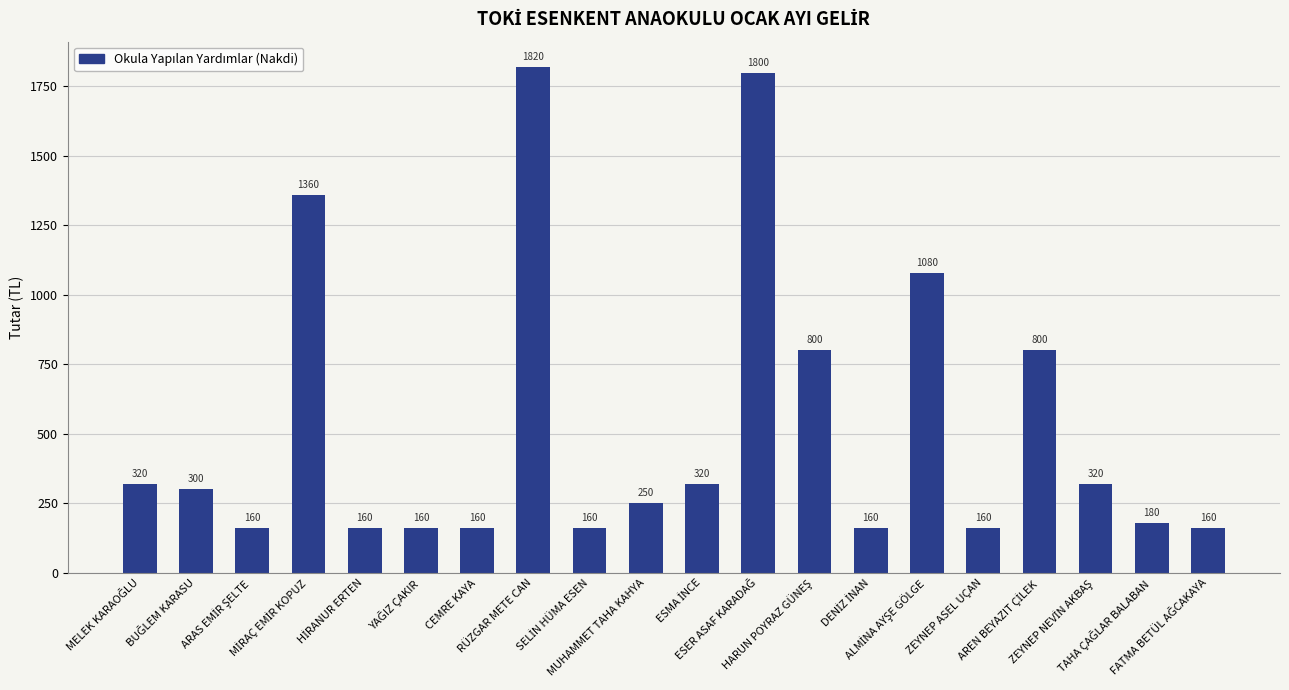

How many categories are shown in the chart?

20